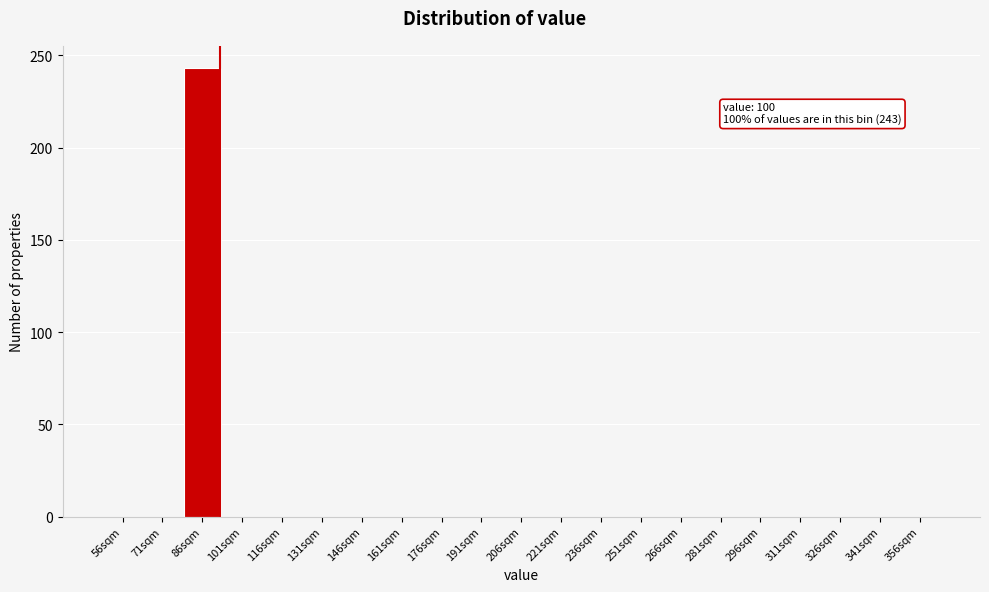

Reading left to right, what are all the values shown in this chart?

56sqm=0	71sqm=0	86sqm=243	101sqm=0	116sqm=0	131sqm=0	146sqm=0	161sqm=0	176sqm=0	191sqm=0	206sqm=0	221sqm=0	236sqm=0	251sqm=0	266sqm=0	281sqm=0	296sqm=0	311sqm=0	326sqm=0	341sqm=0	356sqm=0